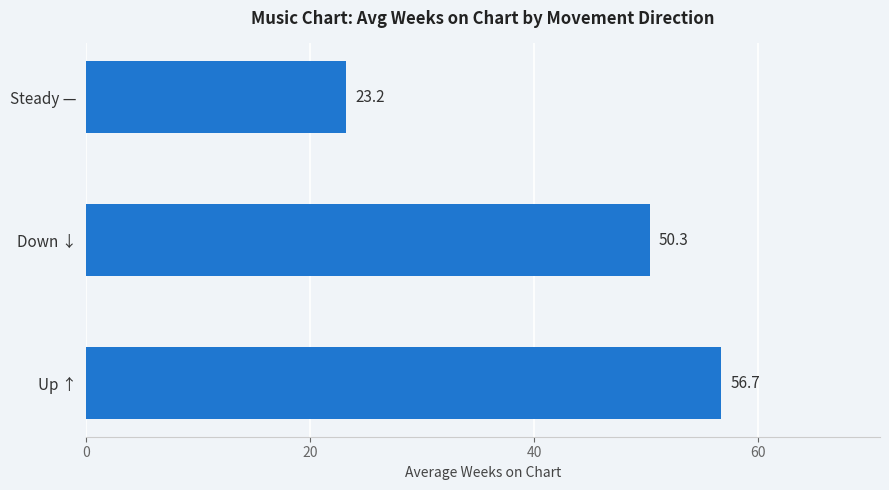

What is the ratio of the value at Down ↓ to the value at Steady —?

2.2